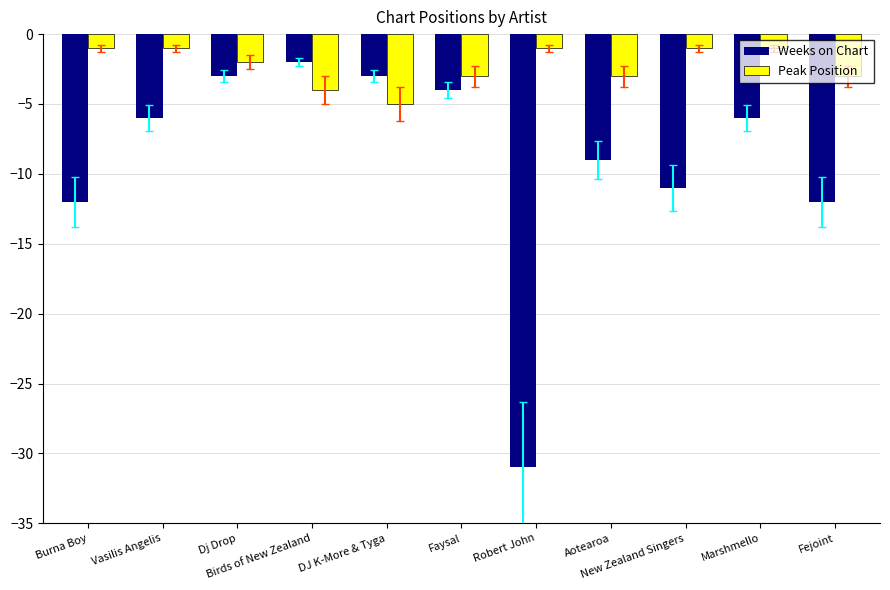

What is the minimum value shown in the chart?

-31